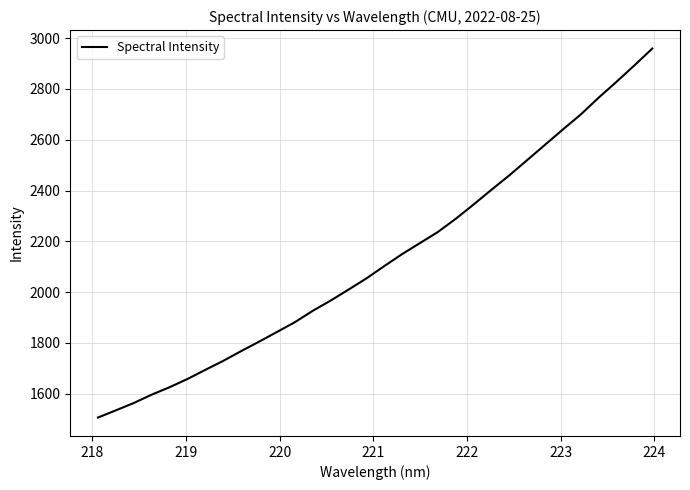

What is the maximum value shown in the chart?

2959.3